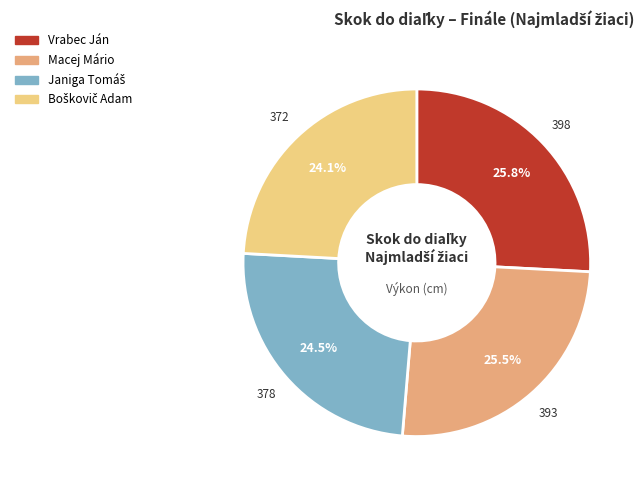

How many slices are in this pie chart?

4